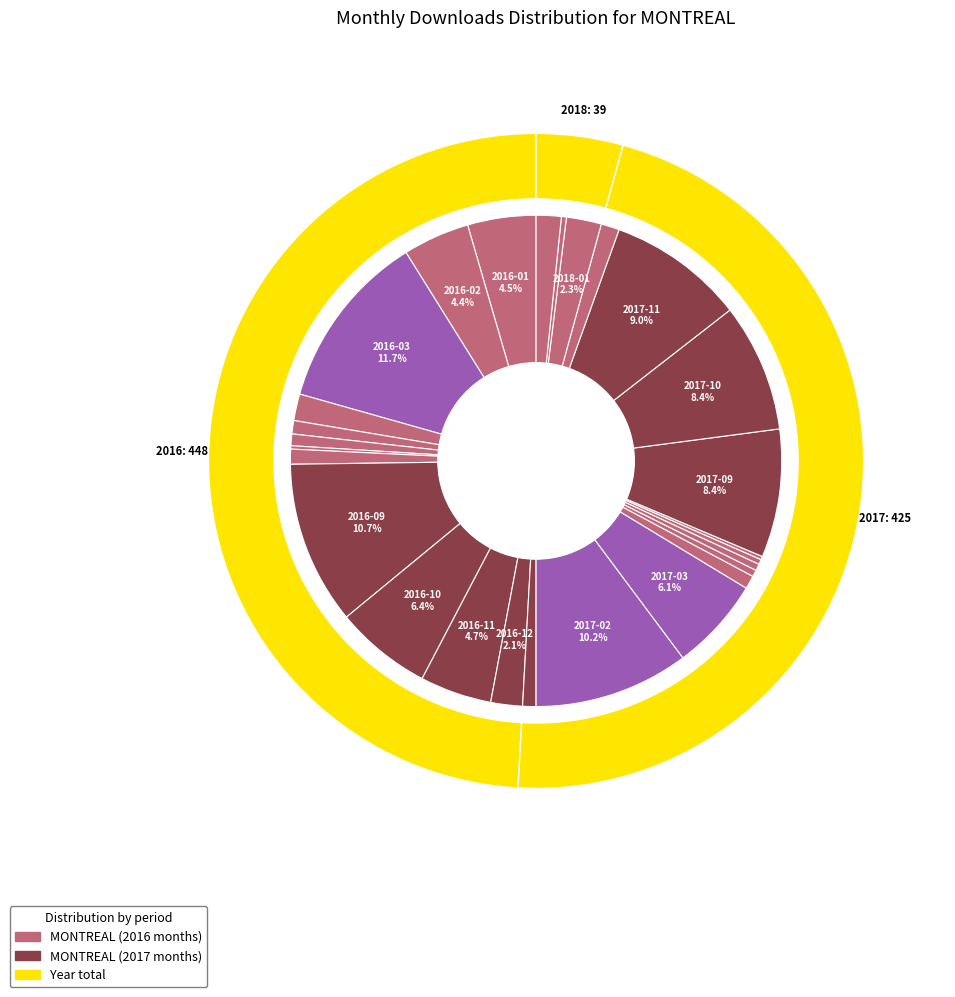

Count the number of slices in the pie.

27